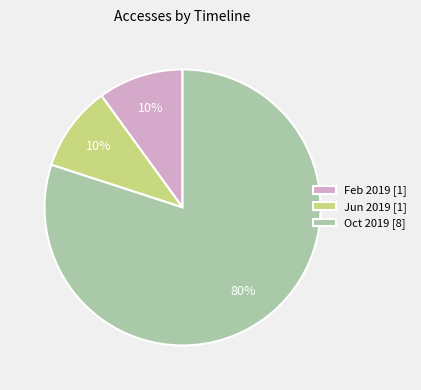

Do Jun 2019 [1] and Oct 2019 [8] together represent more than half of the pie?

Yes